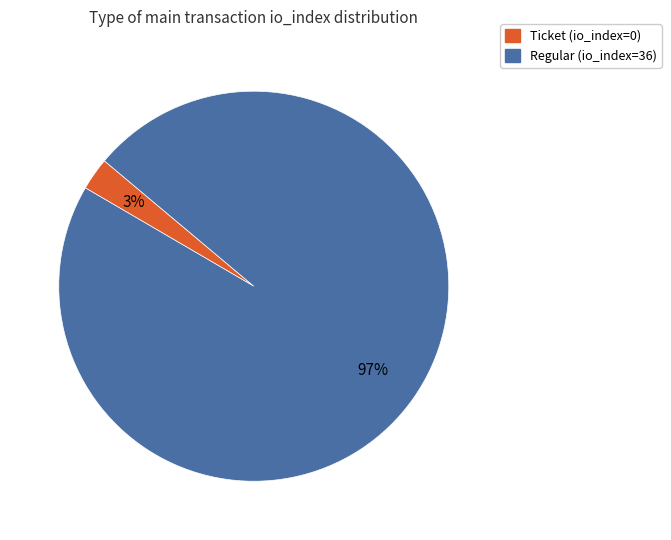

To the nearest percent, what is the average slice percentage?

50%